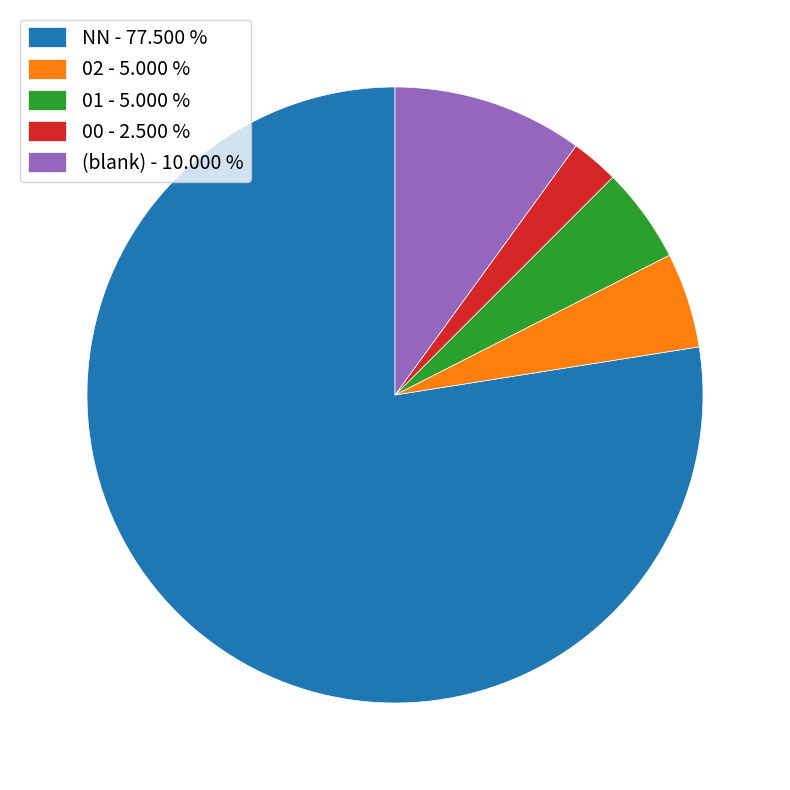

Which category has the biggest portion of the pie?

NN - 77.500 %